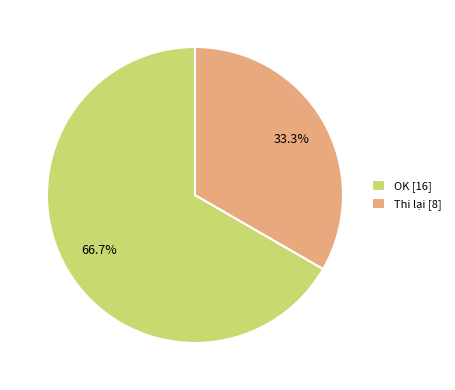

Does OK represent more than half of the total?

Yes